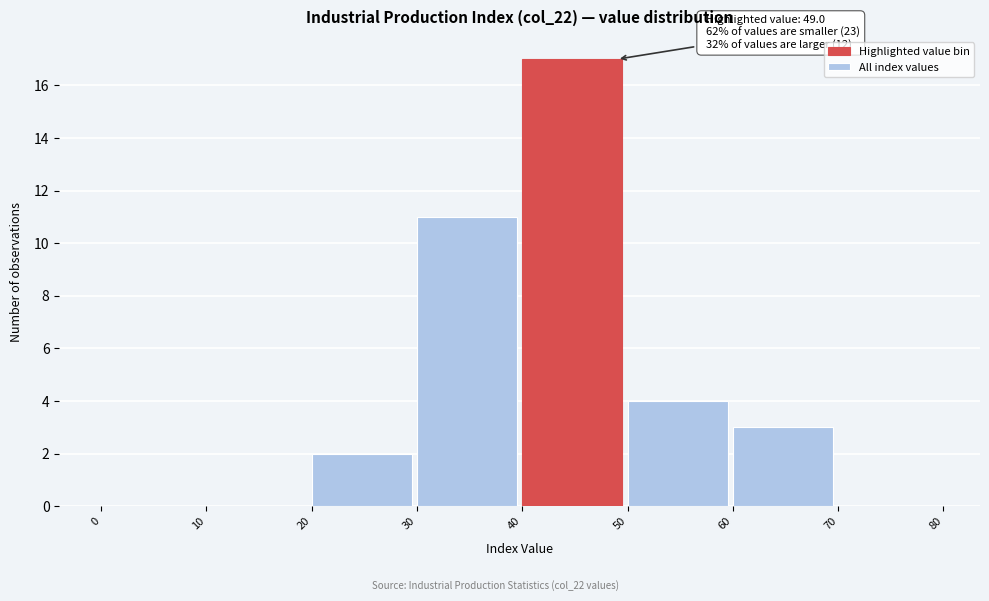

Over which range of the x-axis is the bar tallest?

40 to 50